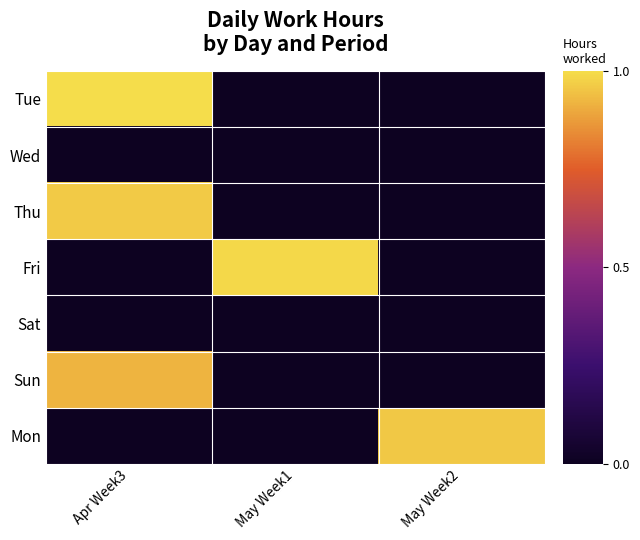

What is the total value across all series at May Week1?

1.0